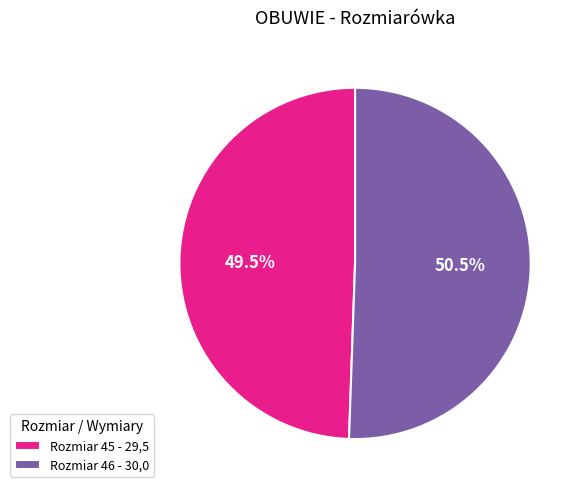

To the nearest percent, what is the average slice percentage?

50%